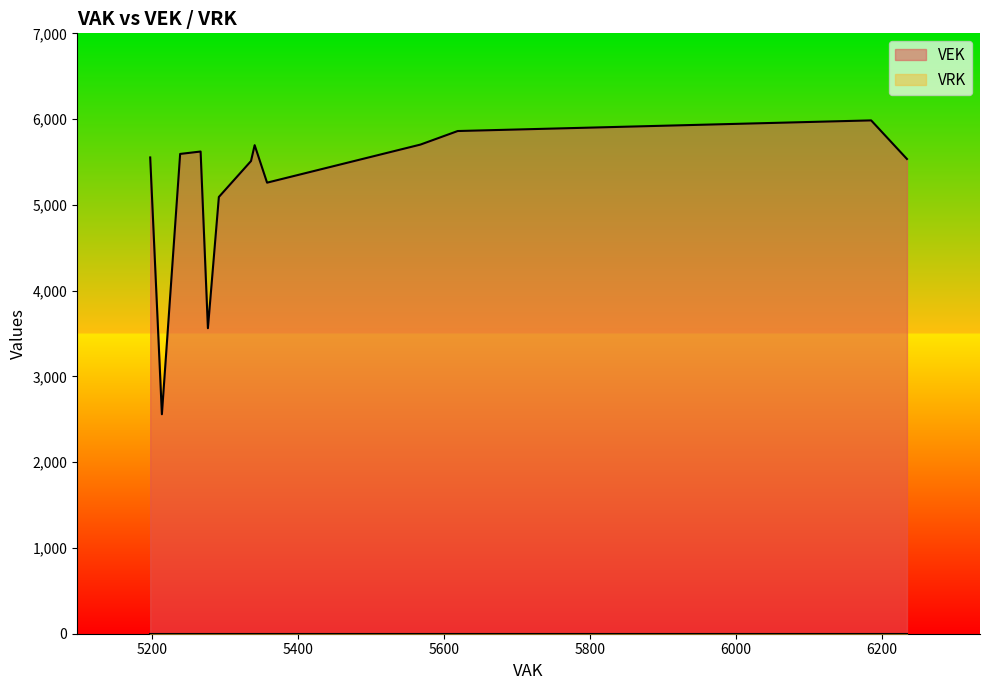

What is the difference between the maximum and minimum values in the VEK series?

3426